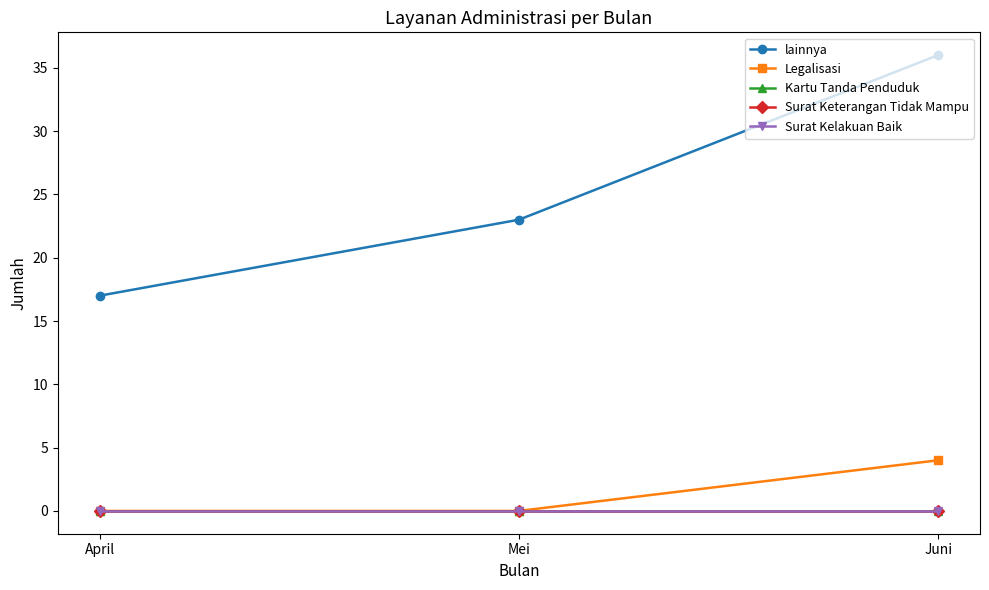

Is this an area chart (filled region under the line)?

No